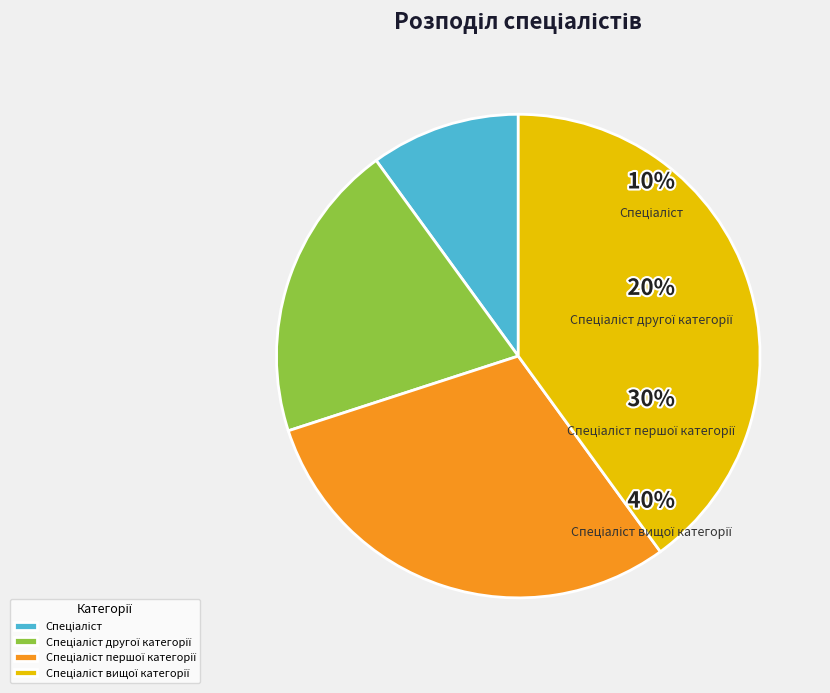

What percentage is NOT represented by Спеціаліст?

90.0%